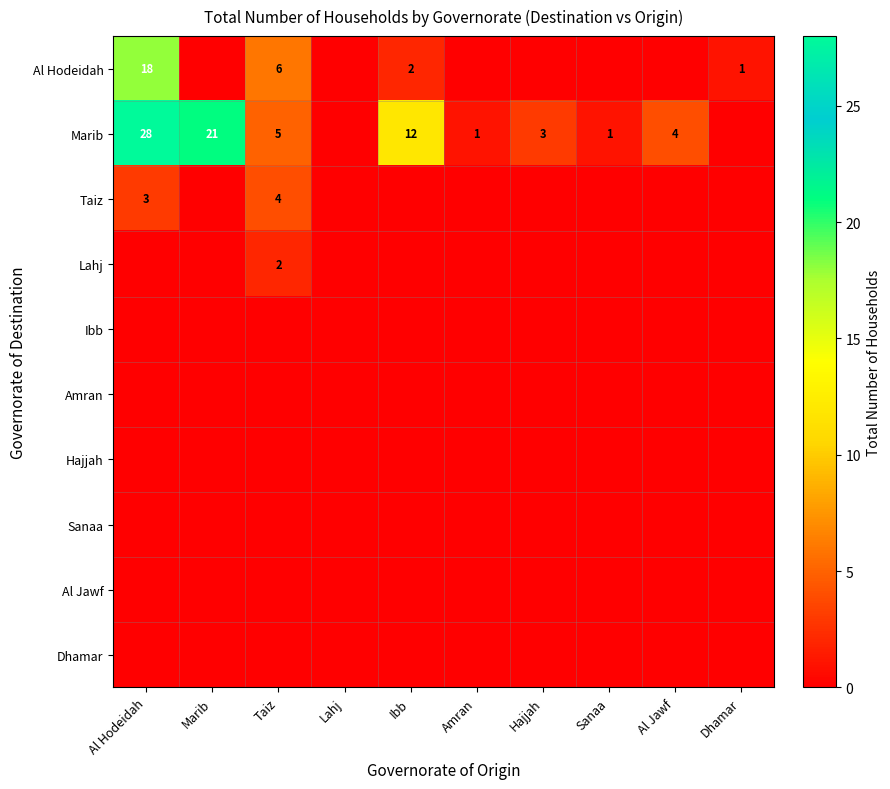

What is the spread (max minus min) of values at Sanaa?

1